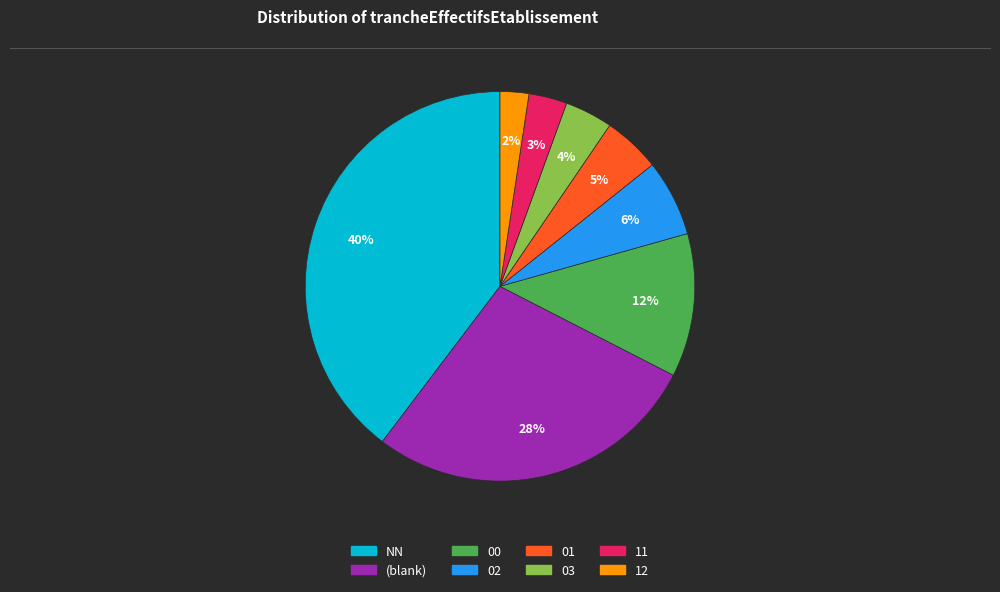

Is there any slice that represents more than half of the pie?

No